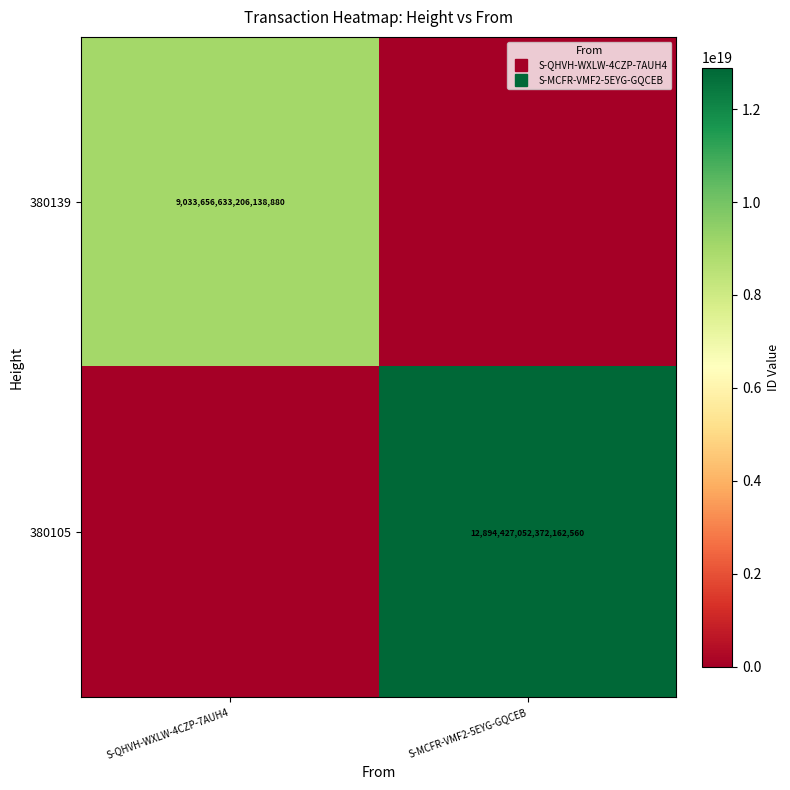

Between S-MCFR-VMF2-5EYG-GQCEB and S-QHVH-WXLW-4CZP-7AUH4, which is larger?

S-QHVH-WXLW-4CZP-7AUH4